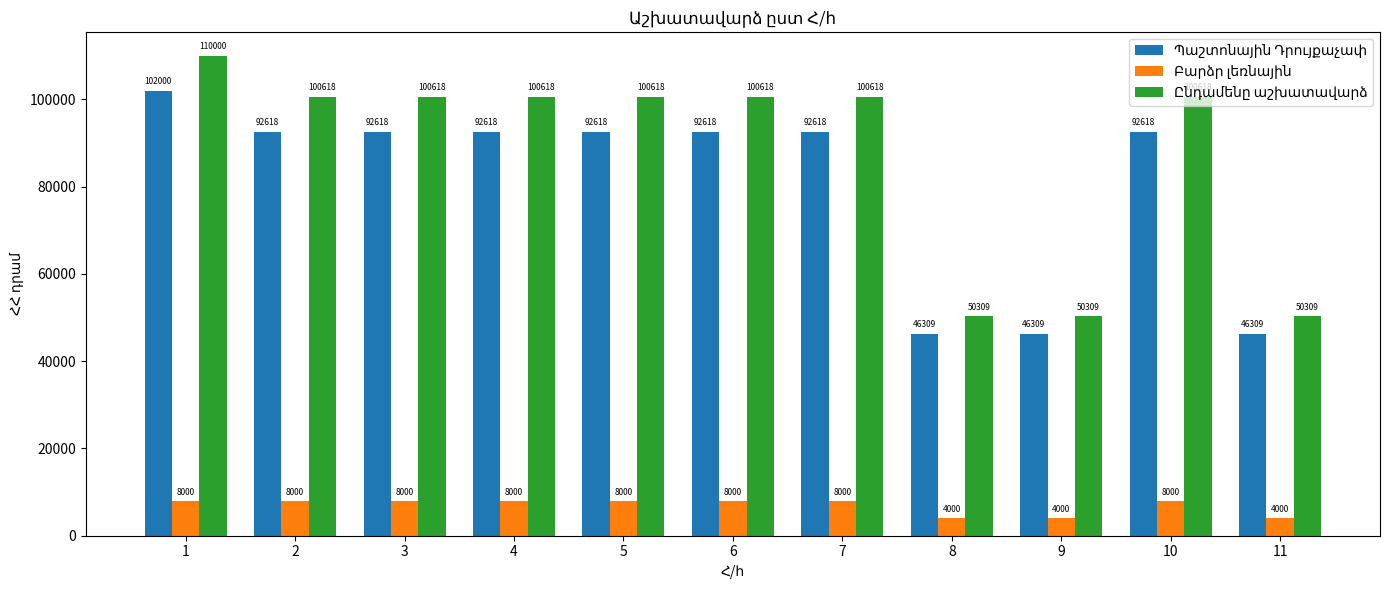

What is the difference between the highest and lowest values at 2?

92618